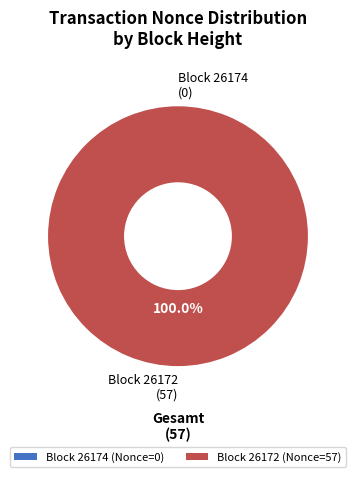

Which has a higher value, 26172 or 26174?

26172